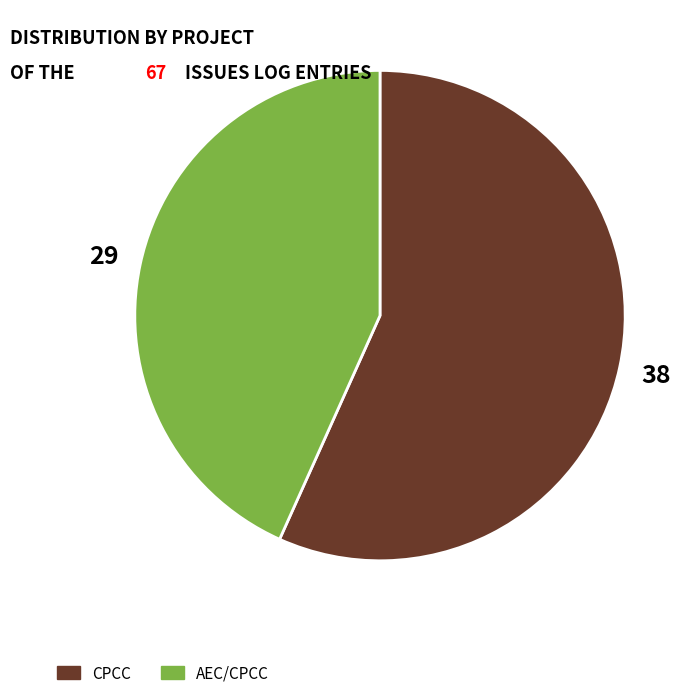

Is there a majority slice in this chart?

Yes